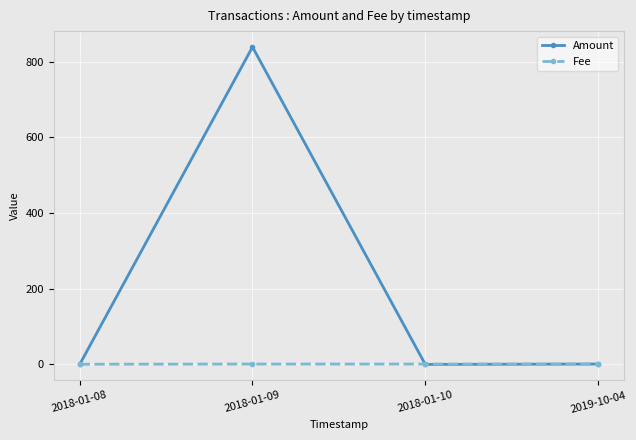

What is the label of the 1st point from the right?

2019-10-04